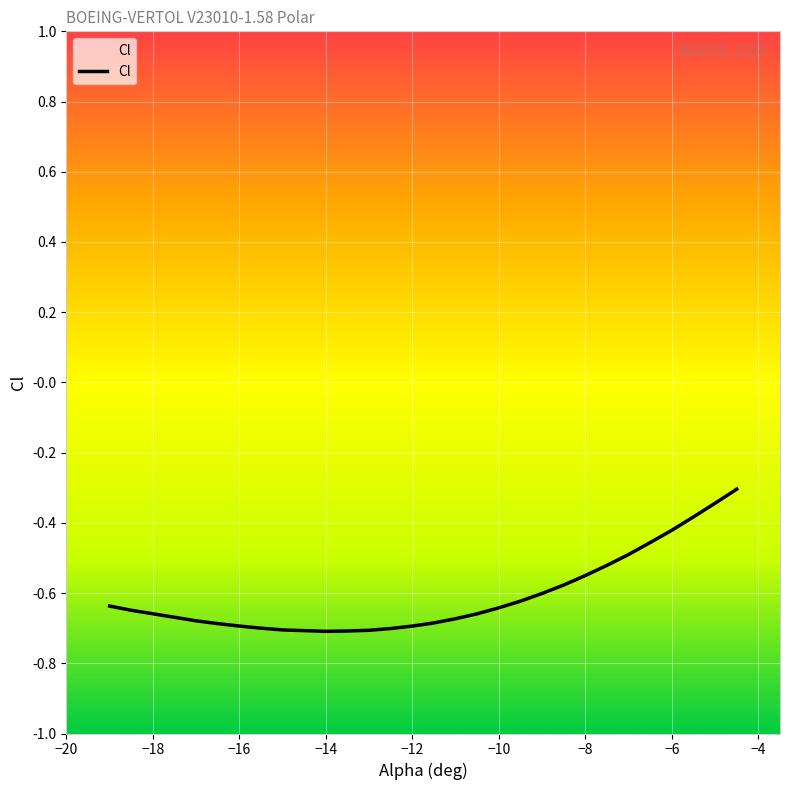

How many distinct data groups are displayed?

1